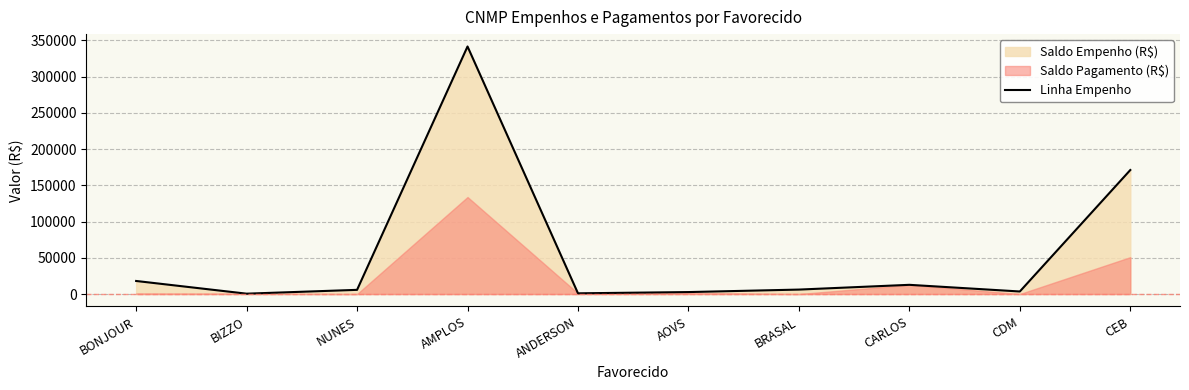

What value does the data have at BIZZO?

481.2